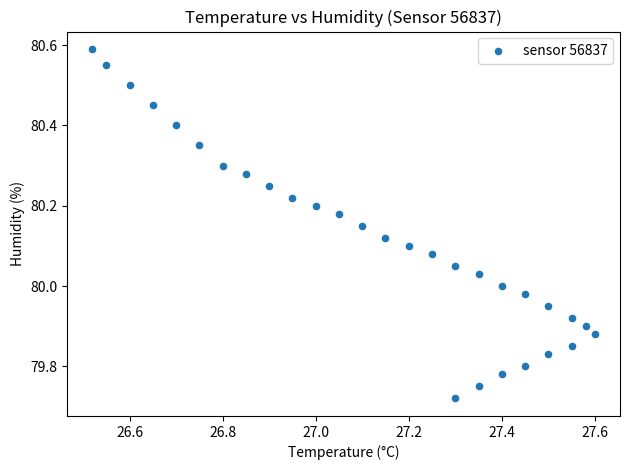

What is the range of Y values (max minus min)?

0.9